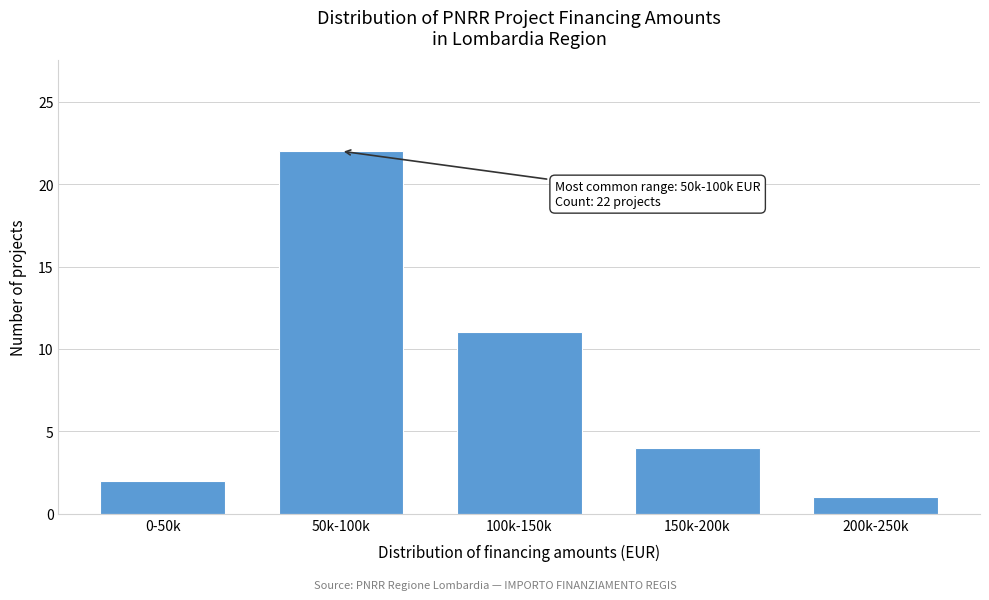

Reading left to right, extract all data points from this chart.

2	22	11	4	1